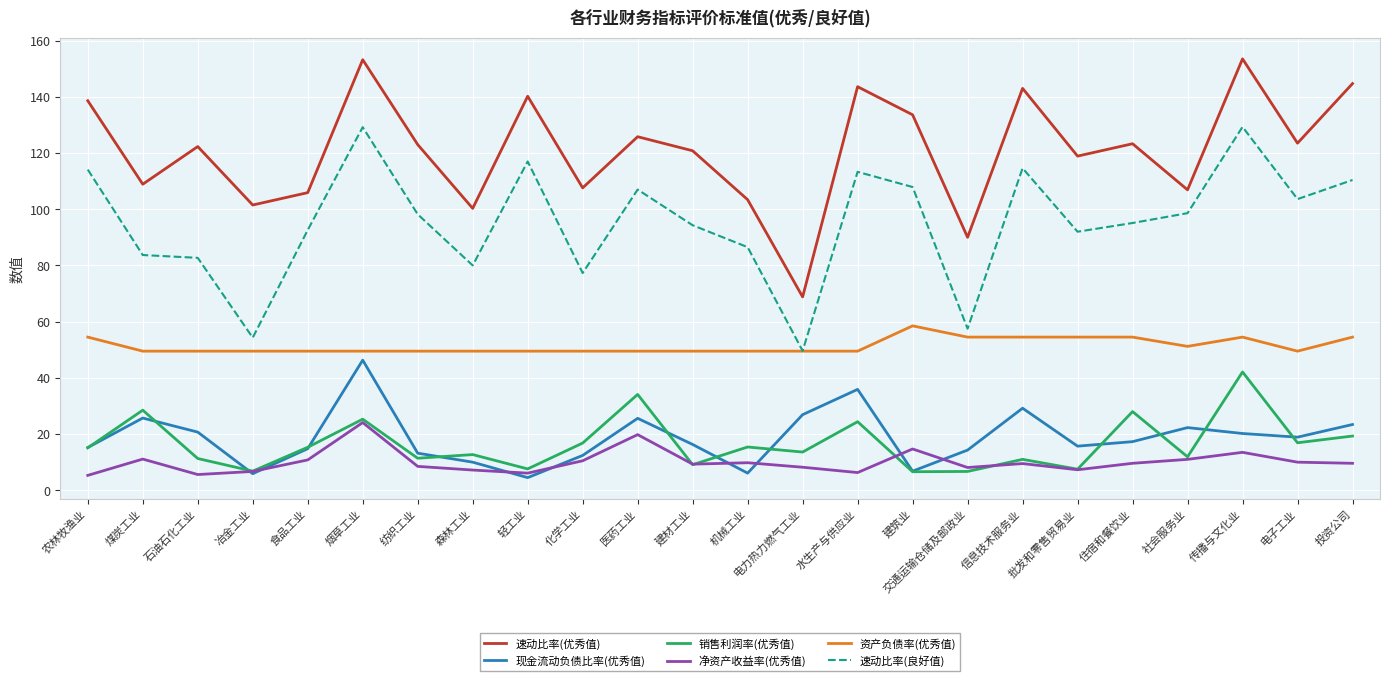

What is the highest value of the 资产负债率(优秀值) series?

58.5